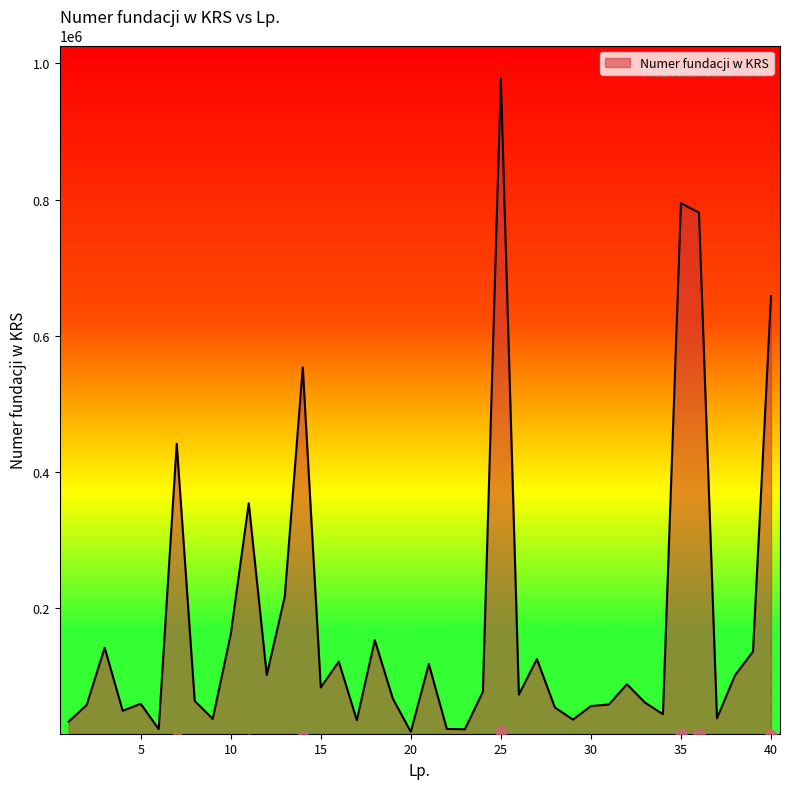

What is the change in value from 23 to 31?

+36423